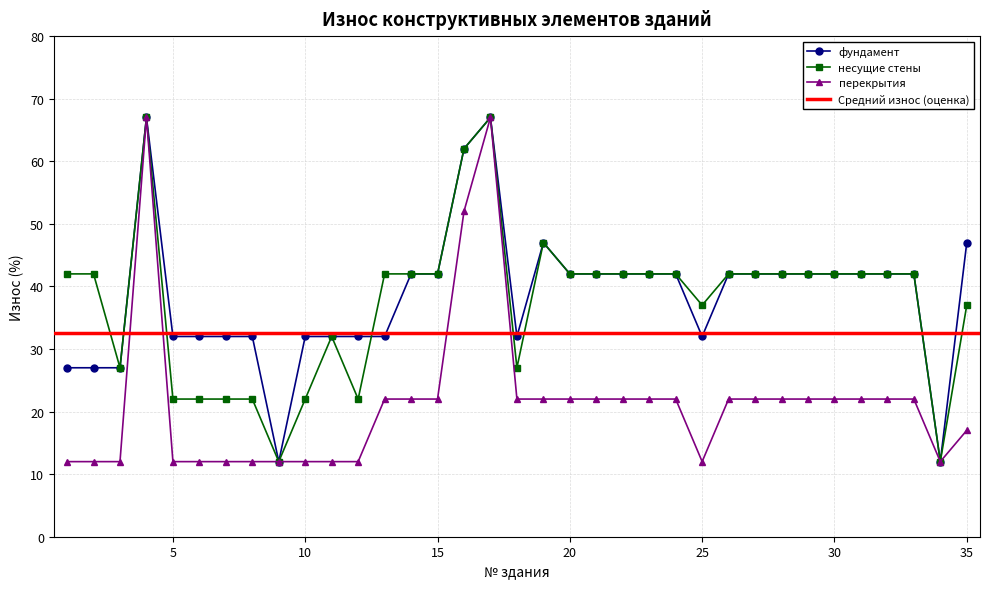

True or false: перекрытия and фундамент intersect in this chart.

False